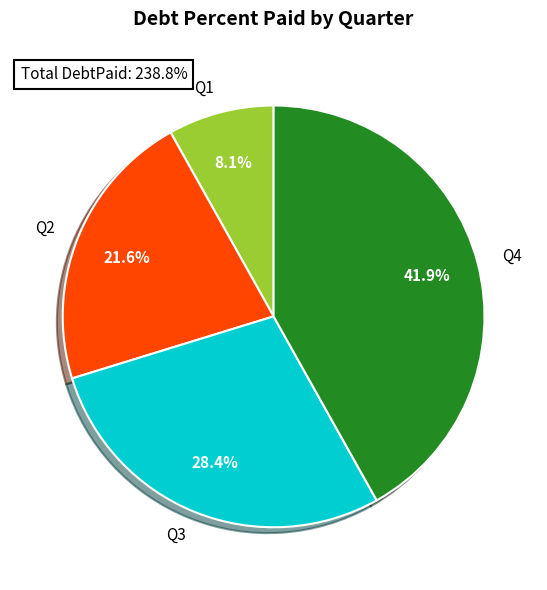

True or false: Q4 accounts for 42% of the total.

True